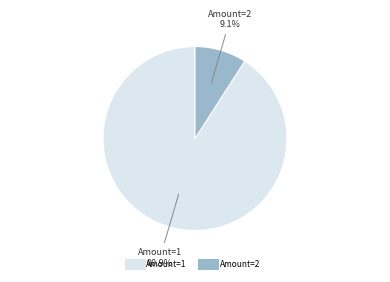

Is there a majority slice in this chart?

Yes